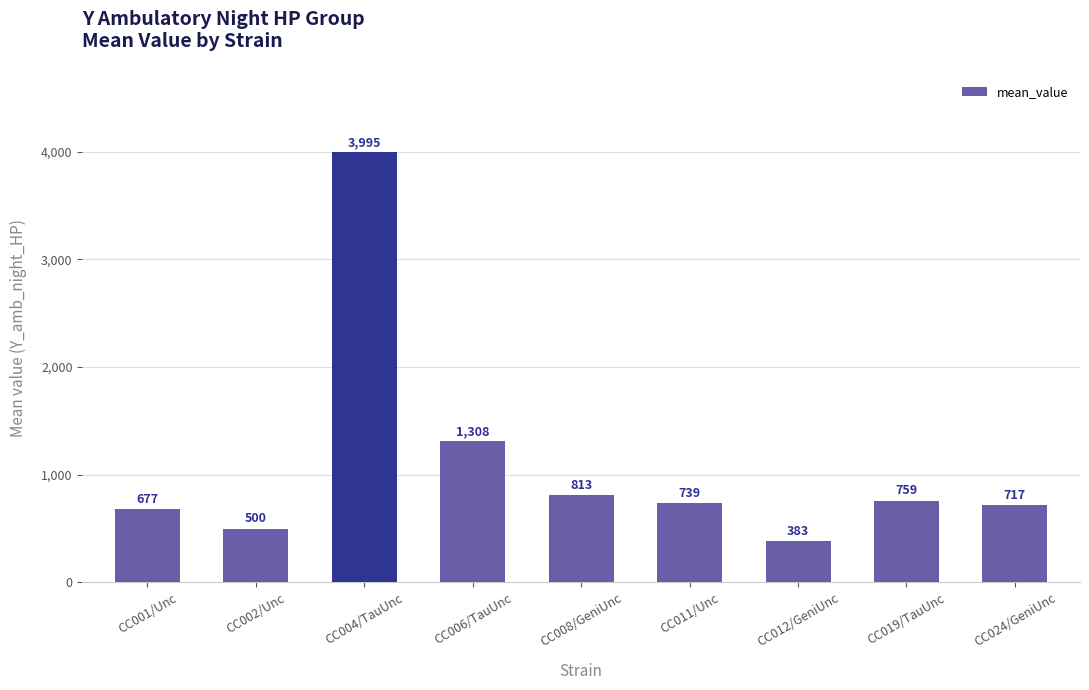

Approximately how many times larger is the value at CC012/GeniUnc compared to CC001/Unc?

0.6